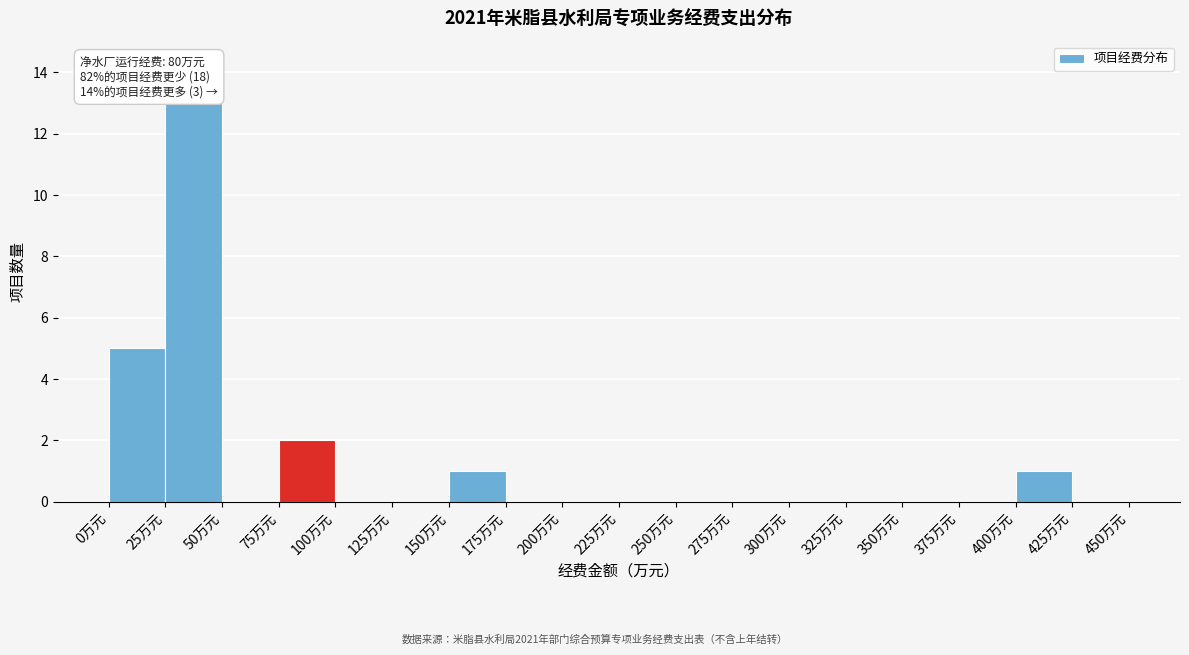

Which range on the x-axis has the tallest bar?

25 to 50